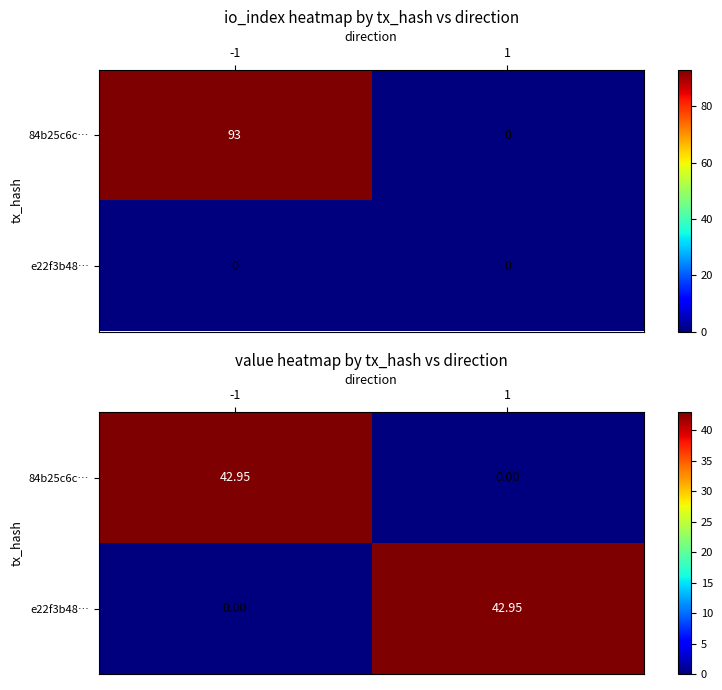

What is the sum of the e22f3b48… values at -1 and 1?

42.9